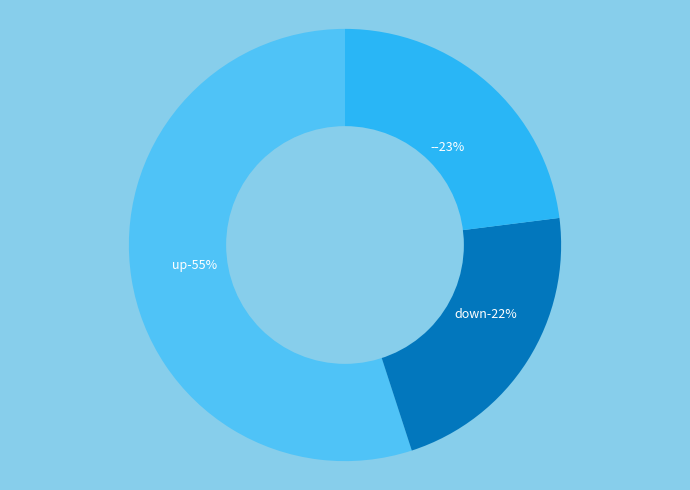

To the nearest percent, what is the difference between the - and down slice percentages?

1%